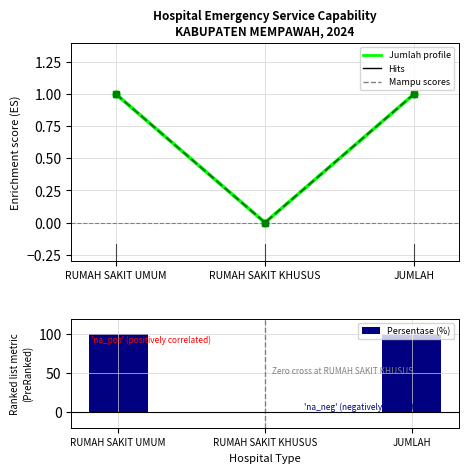

What is the label of the 1st bar from the right?

JUMLAH